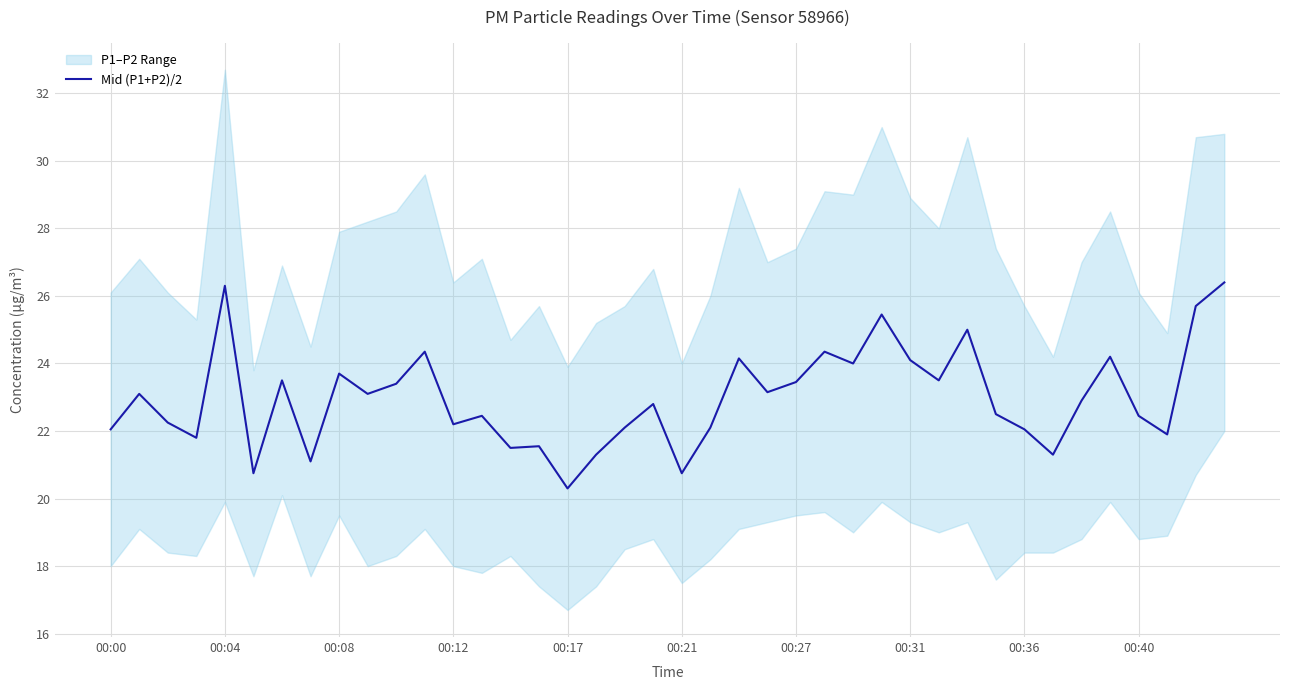

What is the change in value from 14 to 21?

+0.6